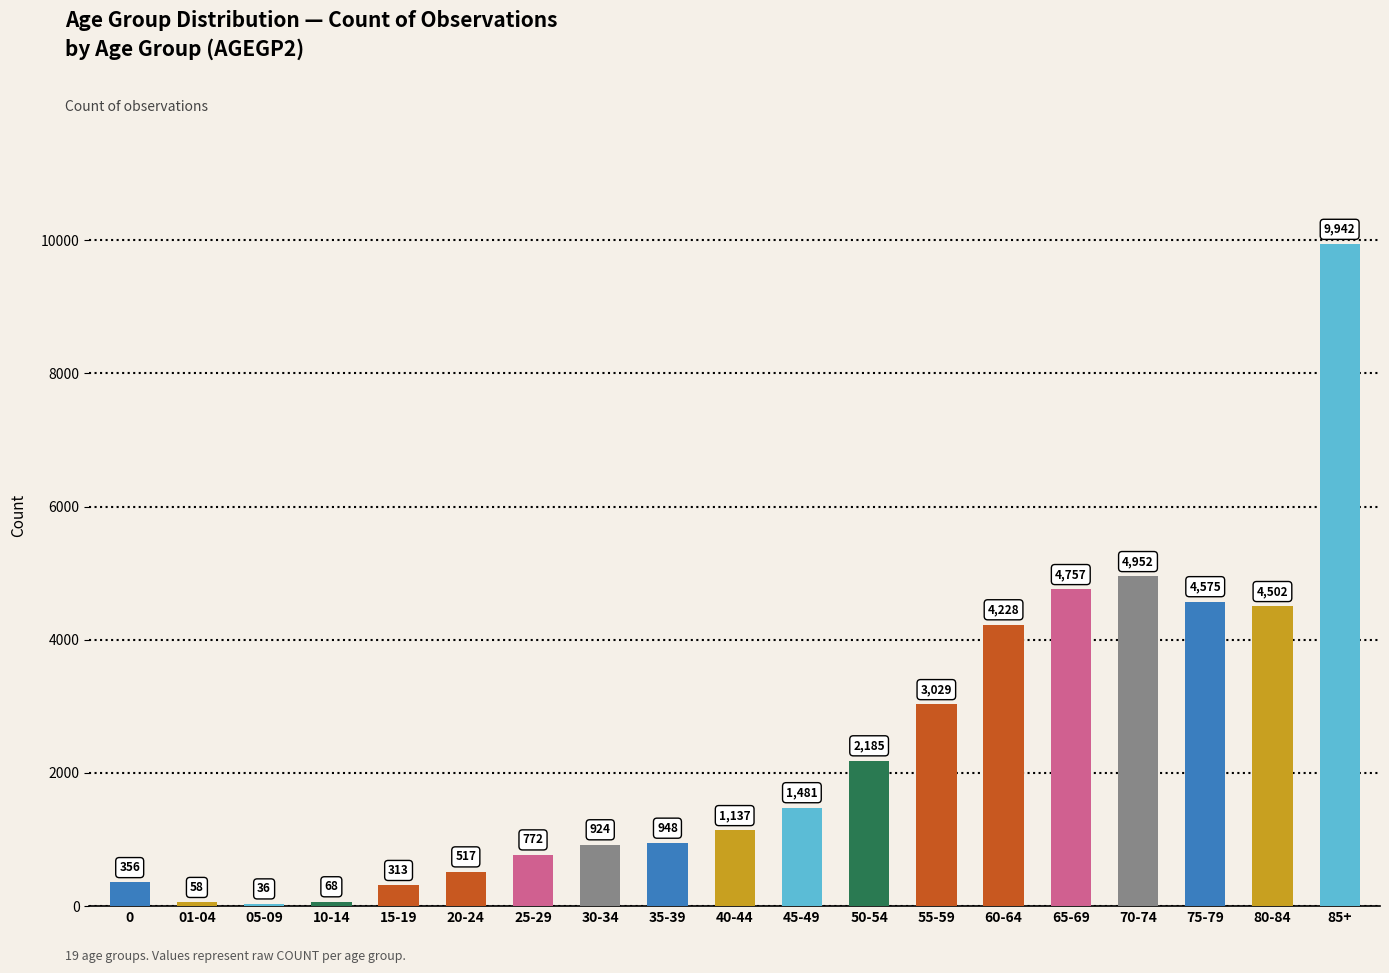

Does the chart contain any negative values?

No